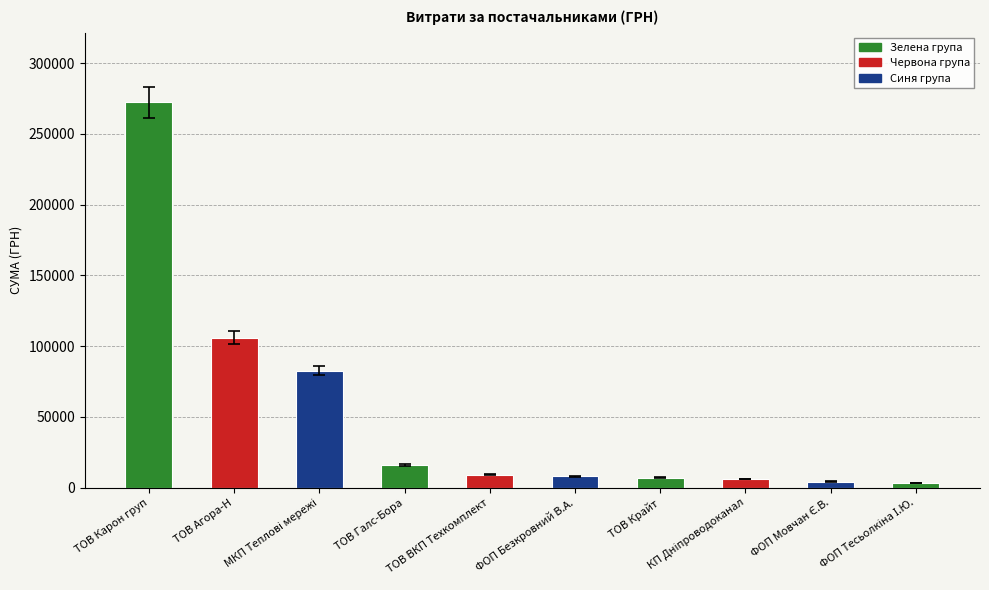

What is the maximum value shown in the chart?

272422.2